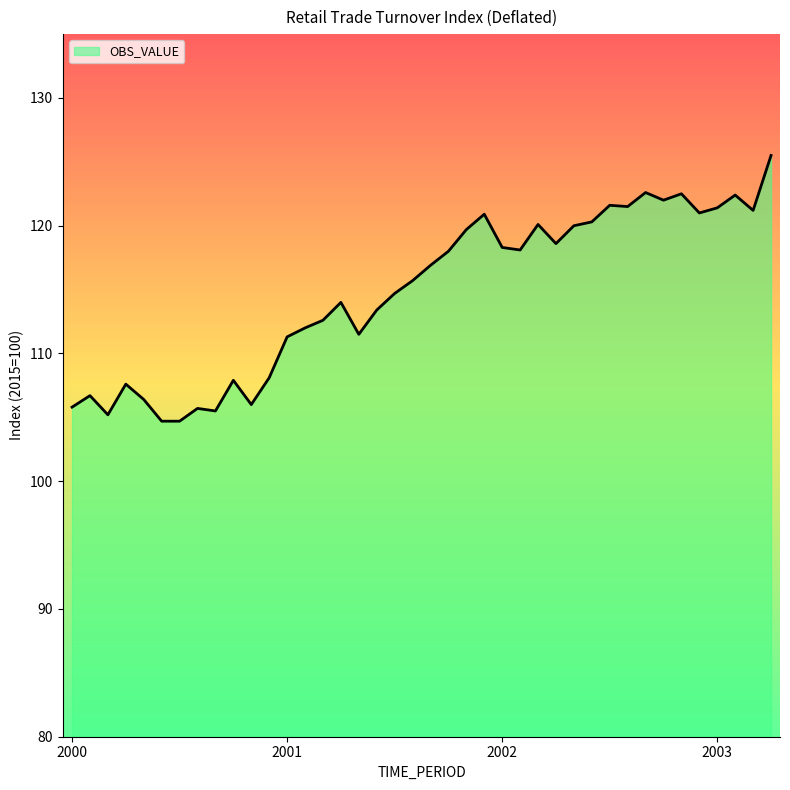

What is the maximum value shown in the chart?

125.5